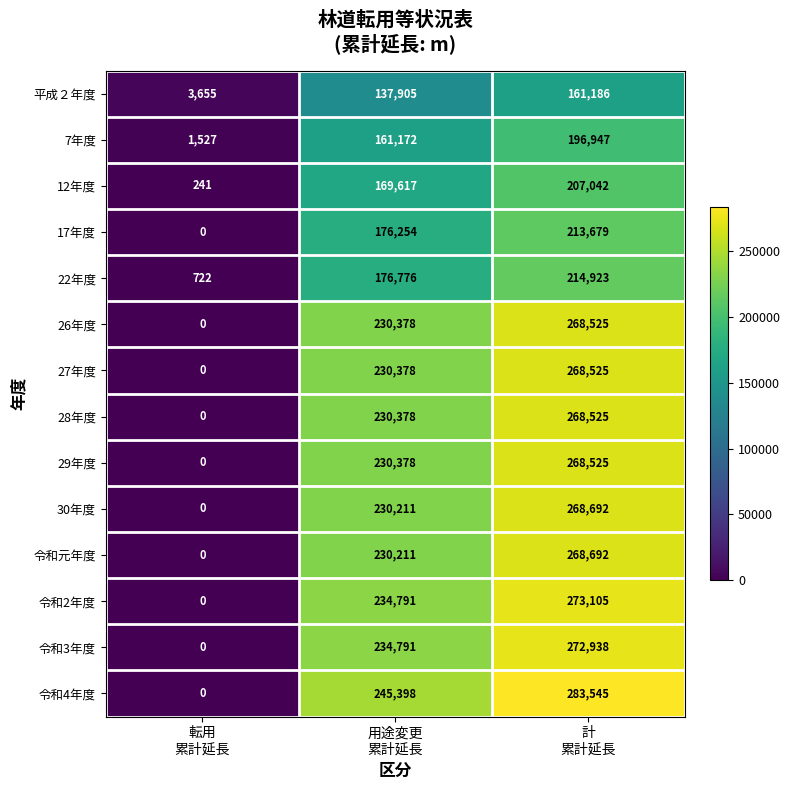

How many values in the 26年度 series are below 230378?

1